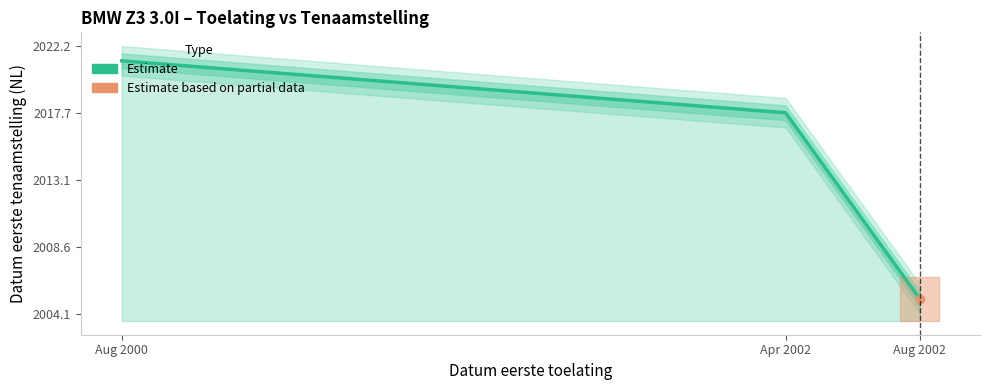

Does the chart display data point markers on the line(s)?

No